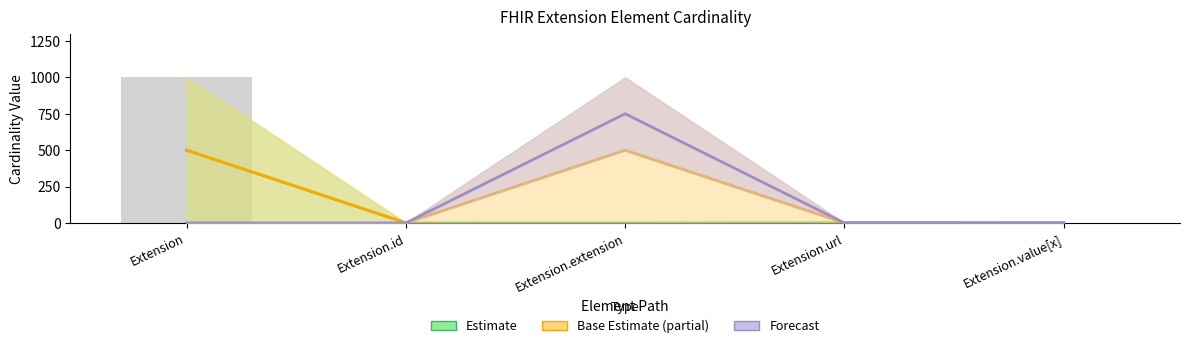

Rank the series by their maximum value, from lowest to highest.

Estimate mid, Base Estimate mid, Forecast mid